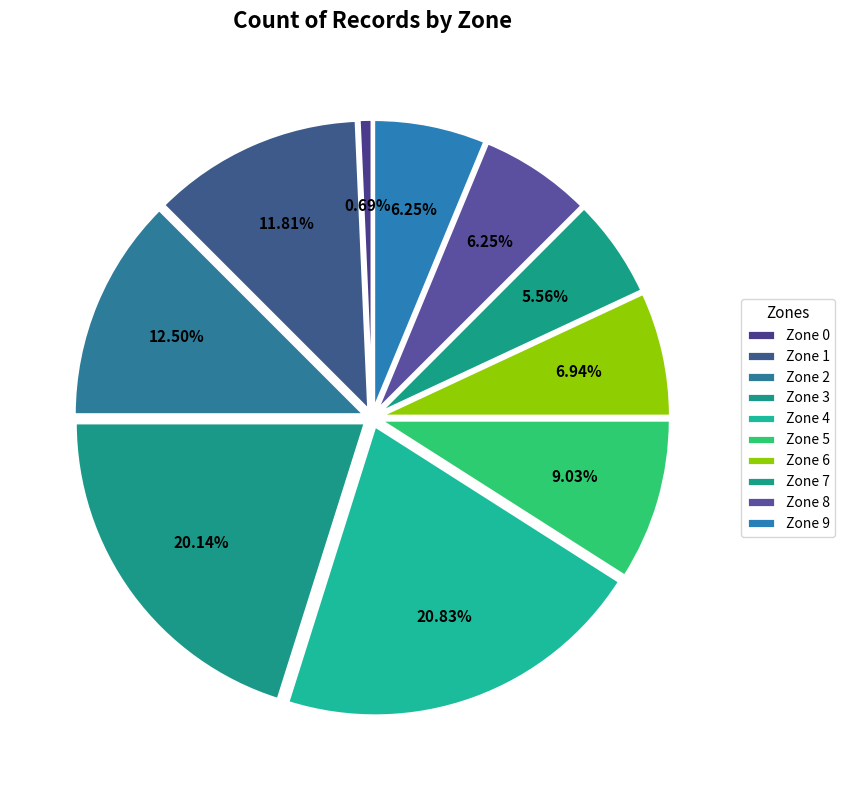

How many segments does this pie chart have?

10